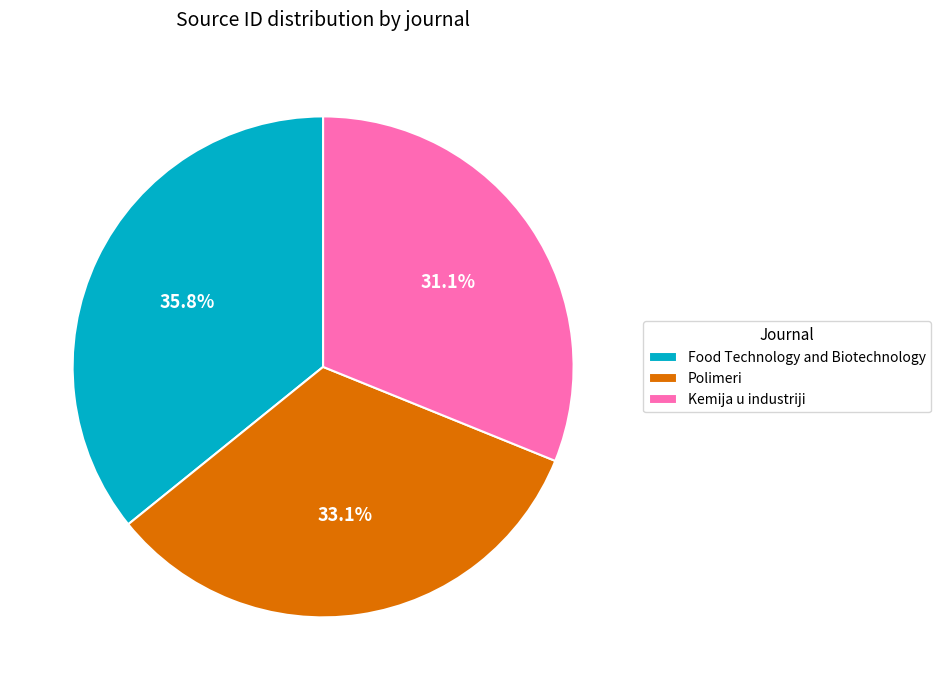

Which slice is the smallest?

Kemija u industriji